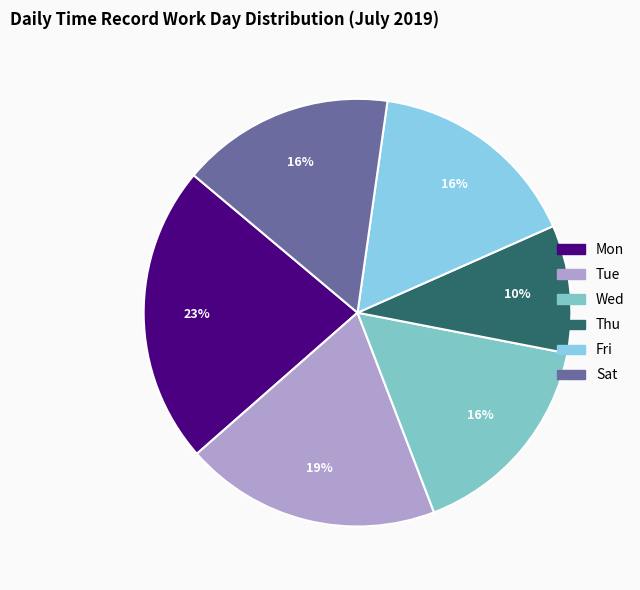

Is there a majority slice in this chart?

No